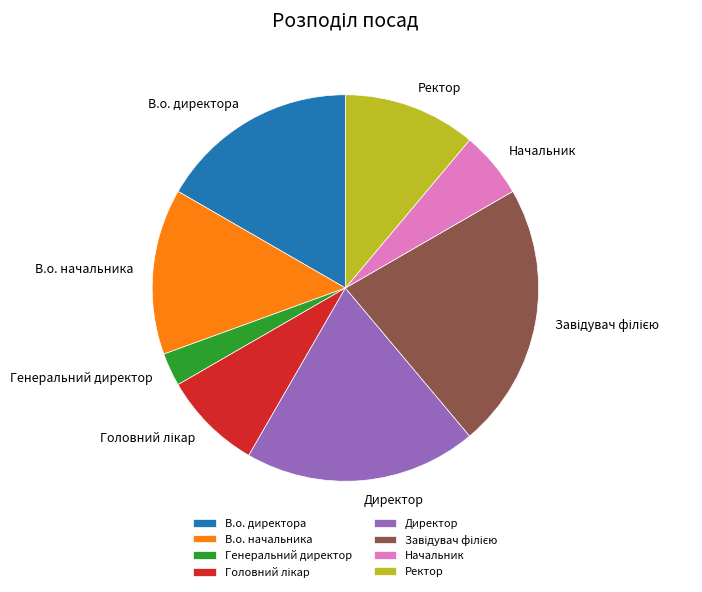

Is it true that В.о. начальника is 14% of the pie?

True